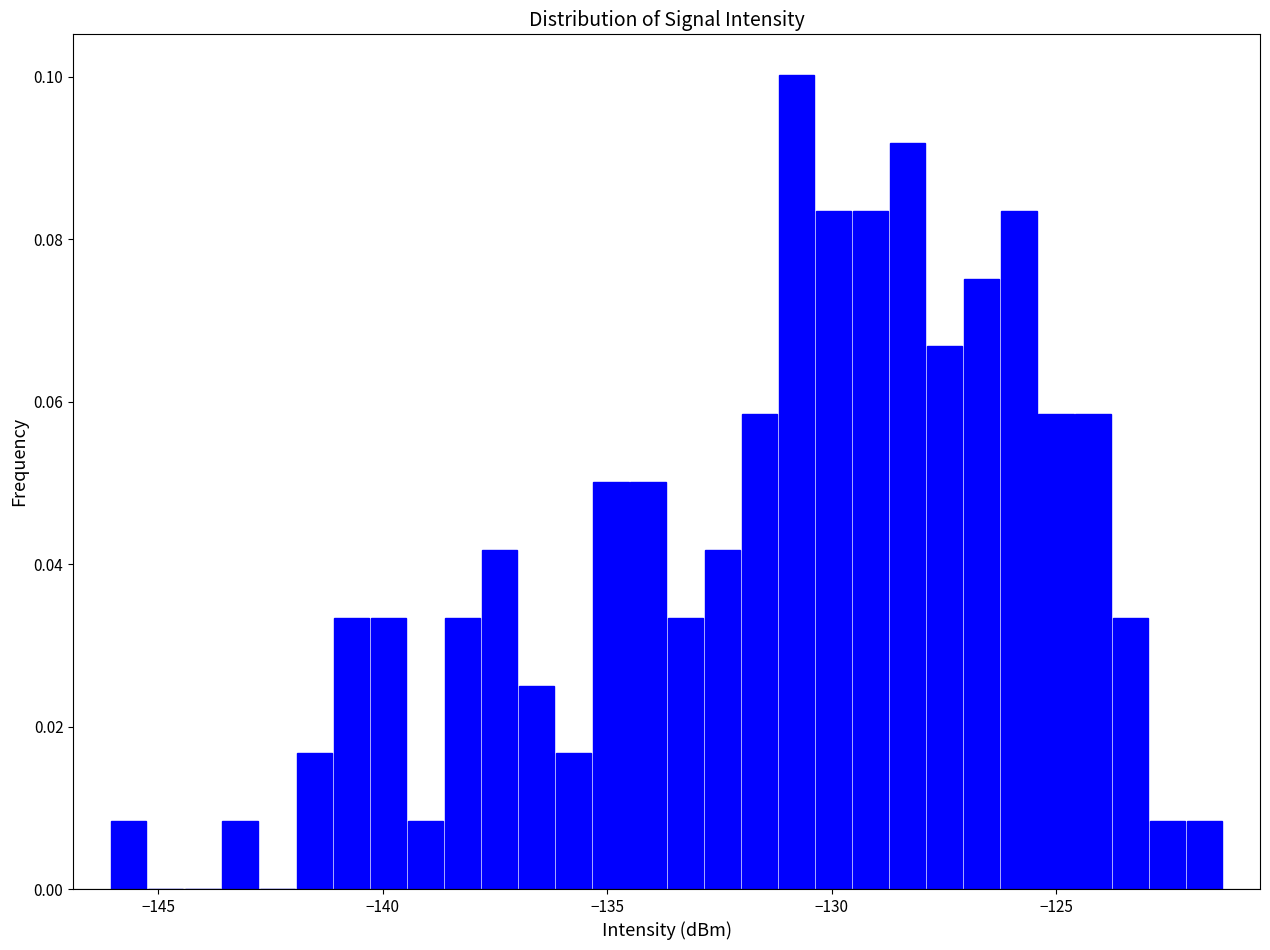

Around what value on the x-axis is the tallest bar? Give the approximate position of its centre, as read against the axis.

-131.0